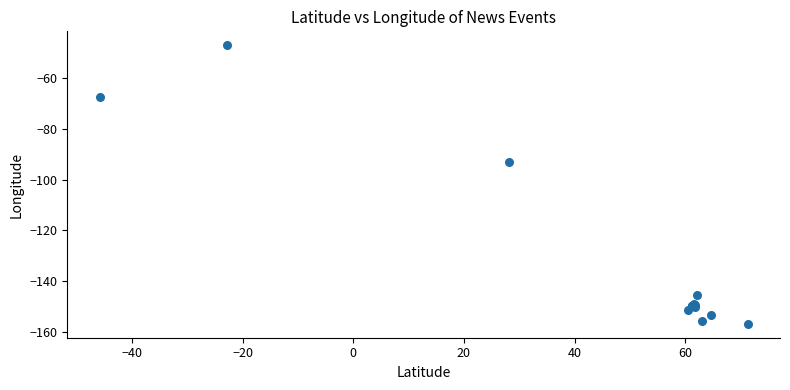

What Y value in the scatter plot is closest to -101?

-93.3